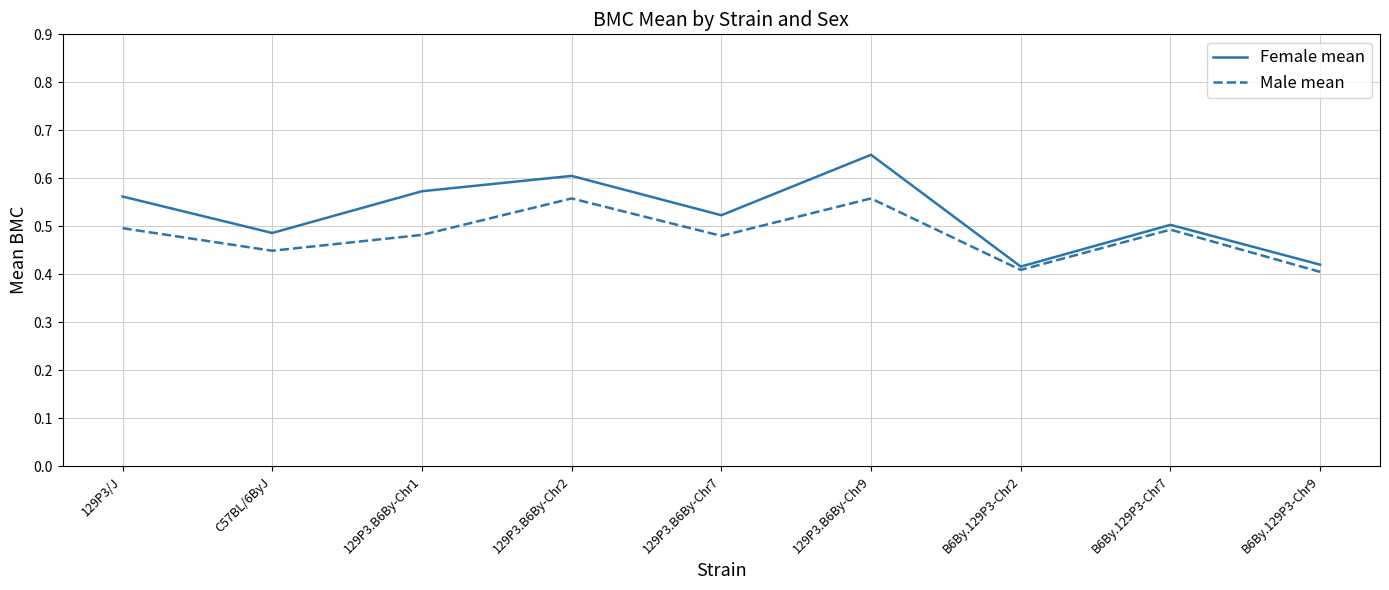

What position from the right is B6By.129P3-Chr7?

2